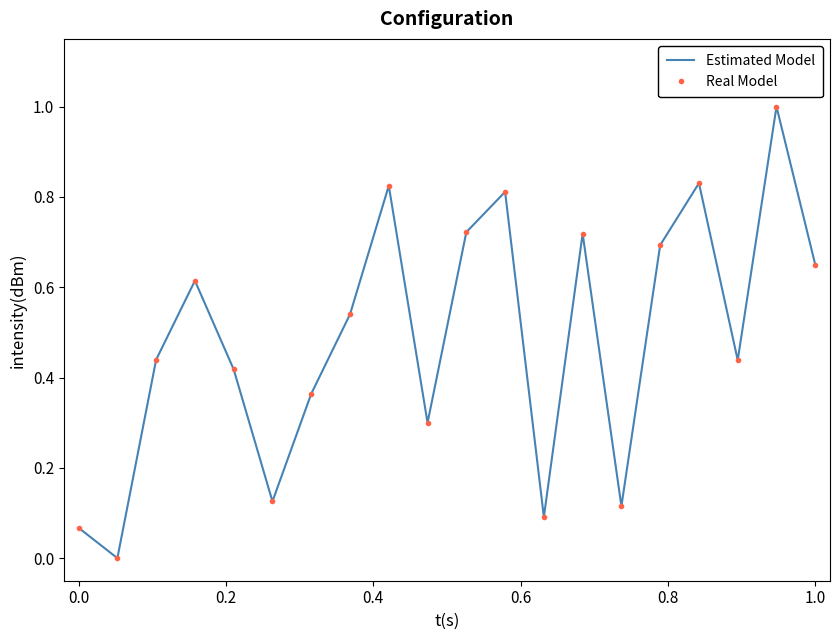

True or false: Estimated Model and Real Model intersect in this chart.

False